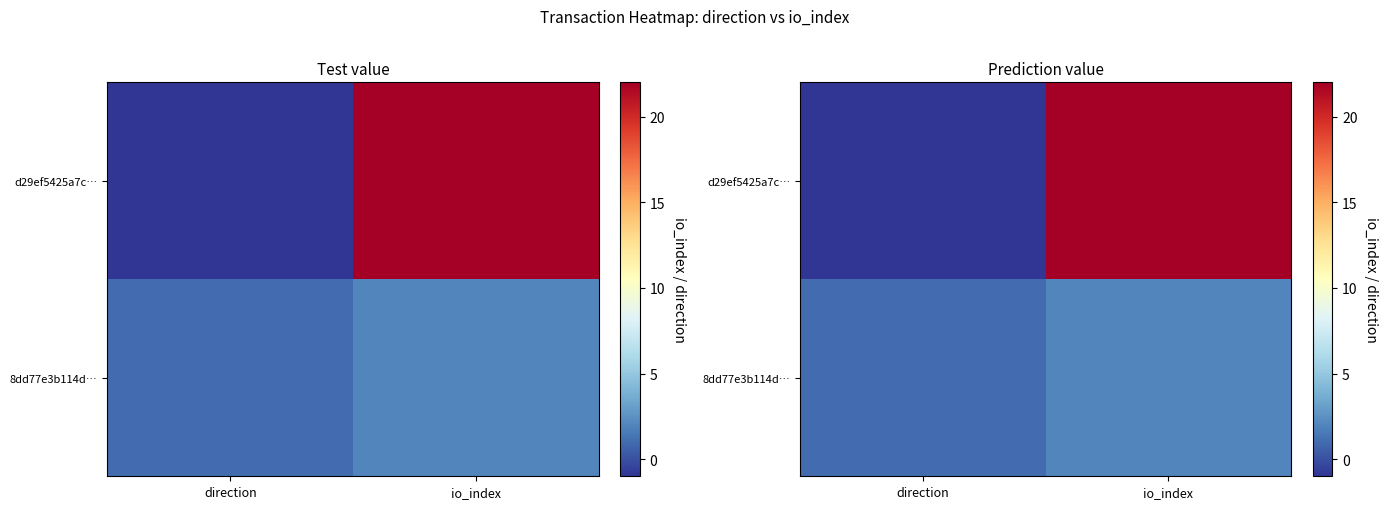

Is the value of d29ef5425a7c… at io_index greater than the value of 8dd77e3b114d… at io_index?

Yes